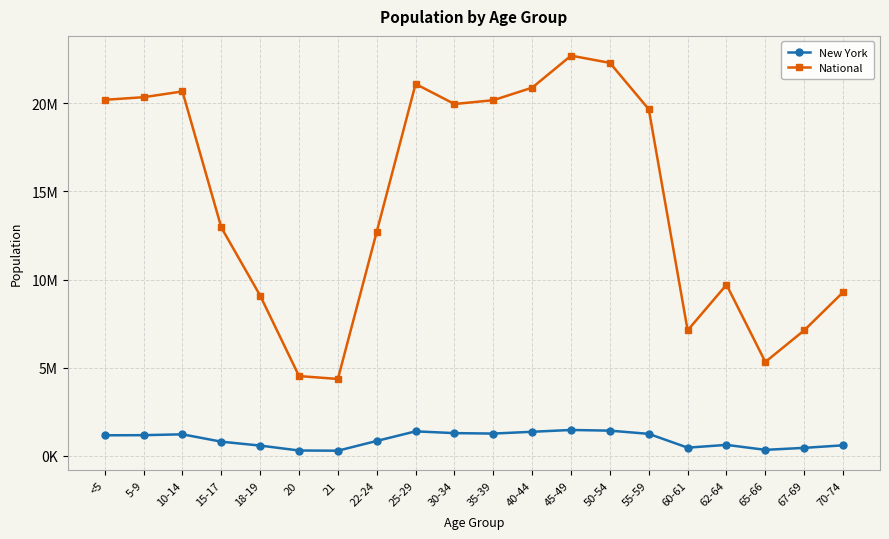

Where is the first local maximum for National?

10-14